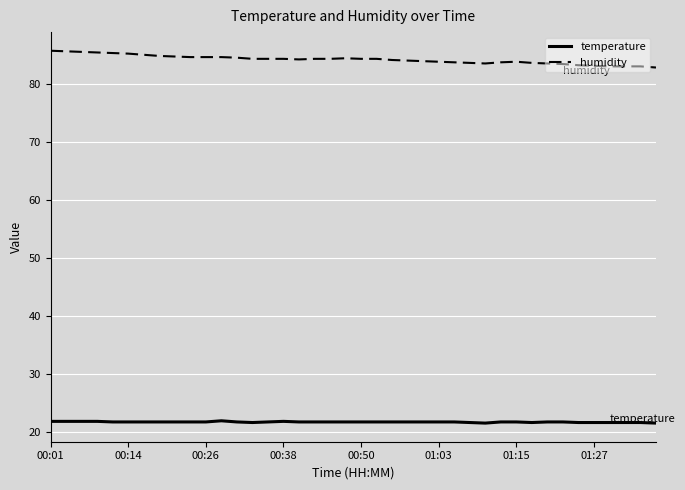

Which series has the largest total across all categories?

humidity